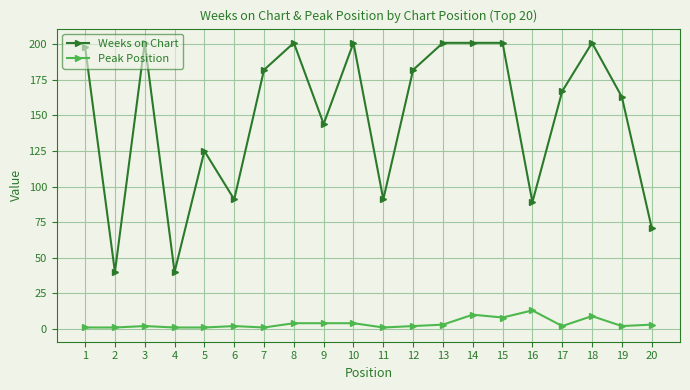

True or false: Weeks on Chart and Peak Position cross at least once.

False